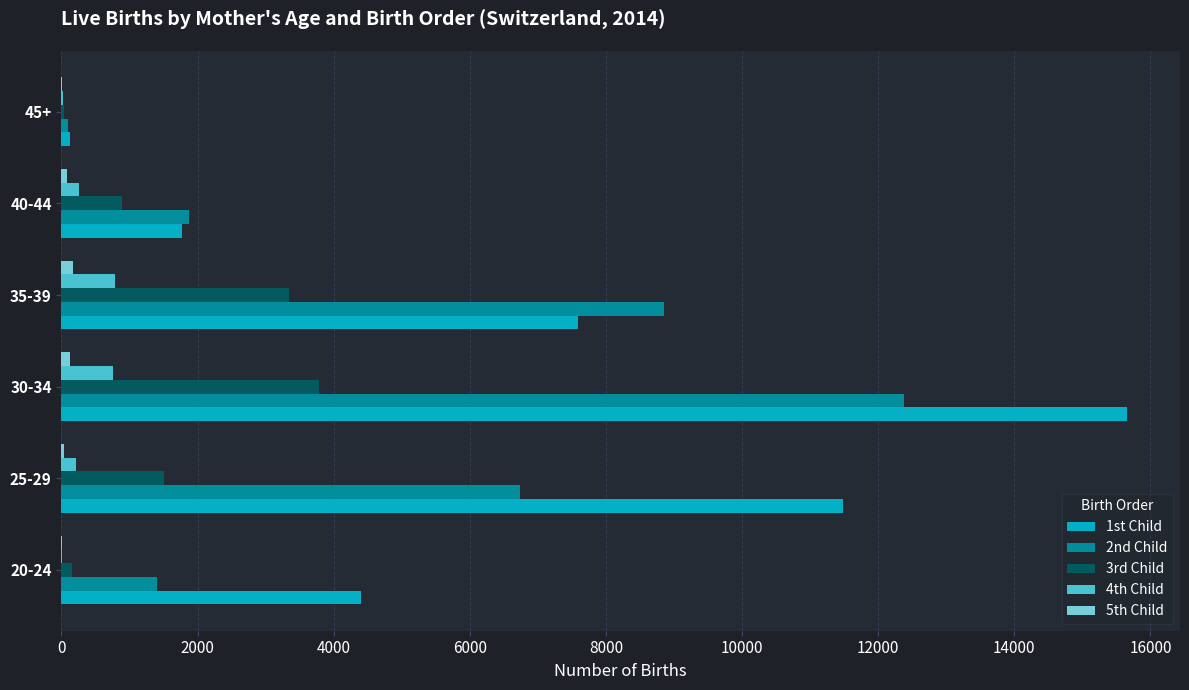

Which series has the largest total across all categories?

1st Child